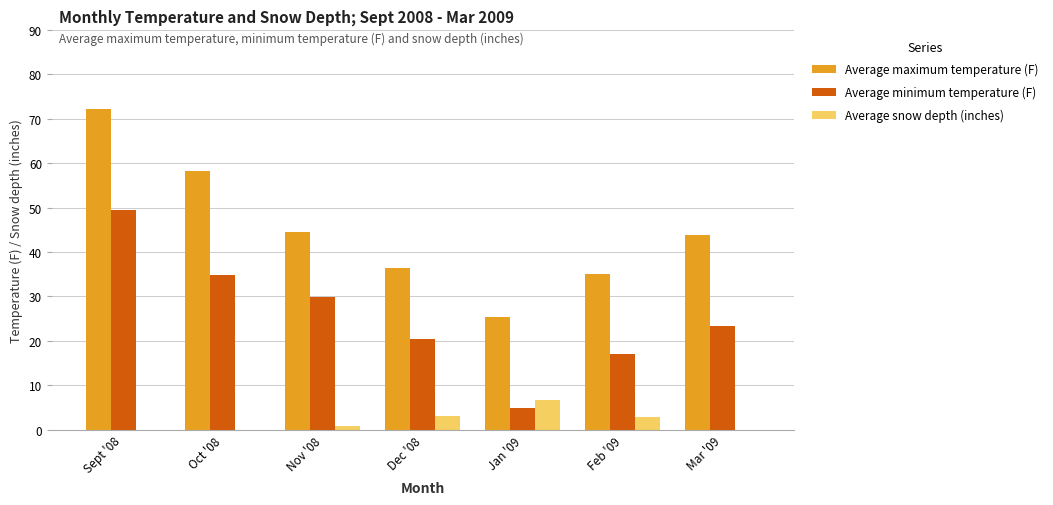

What is the greatest value displayed?

72.2